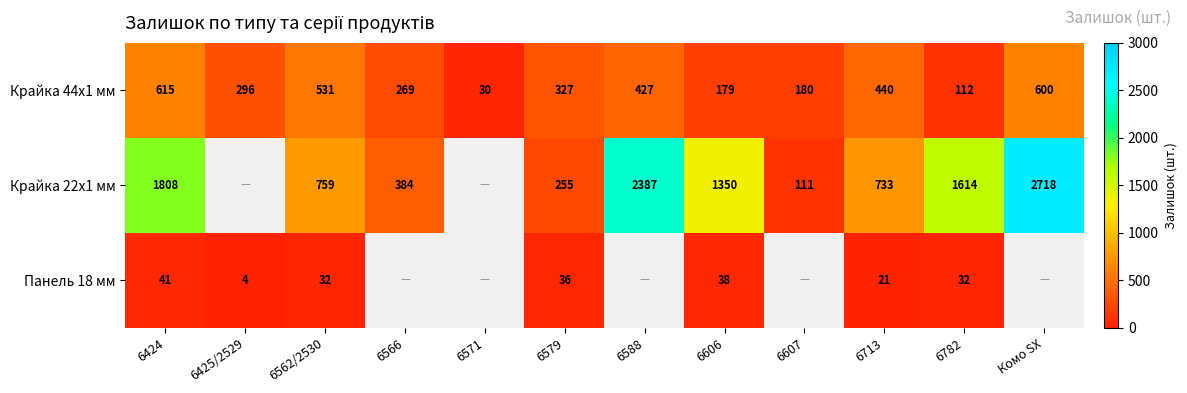

Rank the series at 6606 from highest to lowest value.

Крайка 22x1 мм, Крайка 44x1 мм, Панель 18 мм